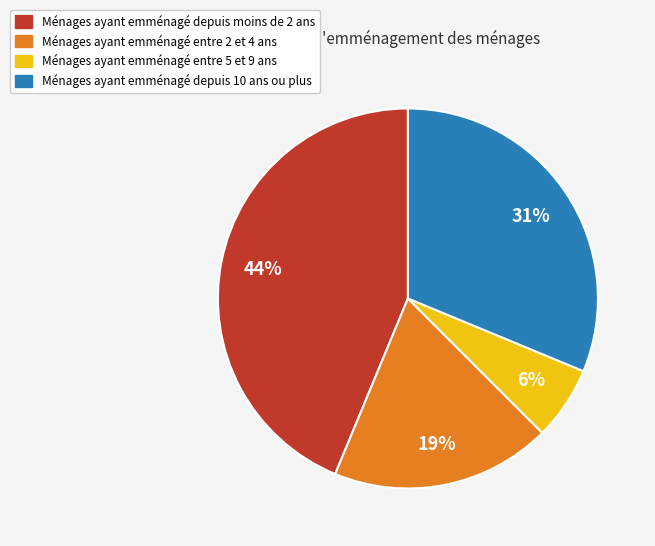

Is there any slice that represents more than half of the pie?

No